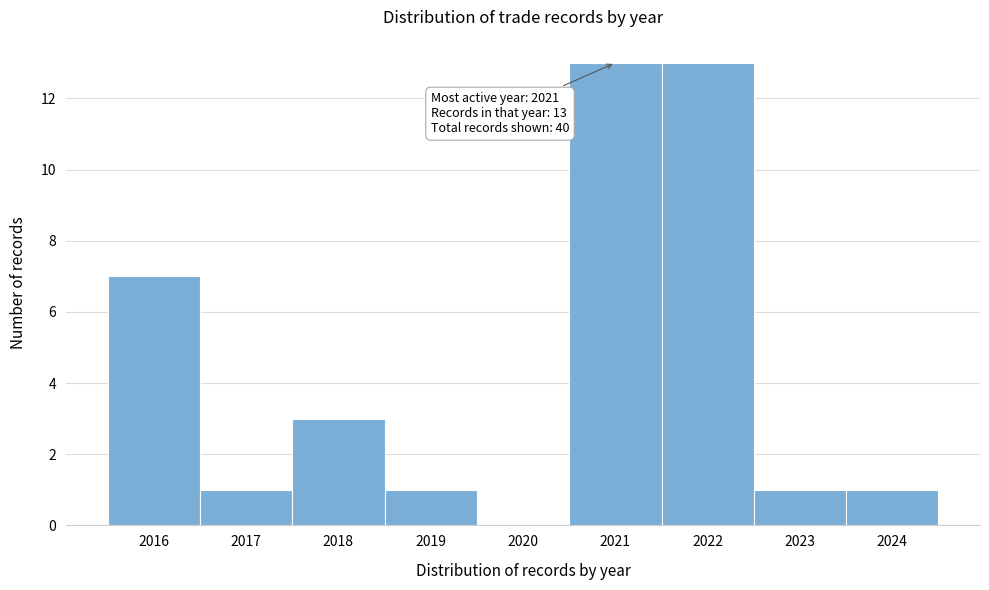

Reading left to right, transcribe all the data shown in this chart.

2016=7	2017=1	2018=3	2019=1	2020=0	2021=13	2022=13	2023=1	2024=1